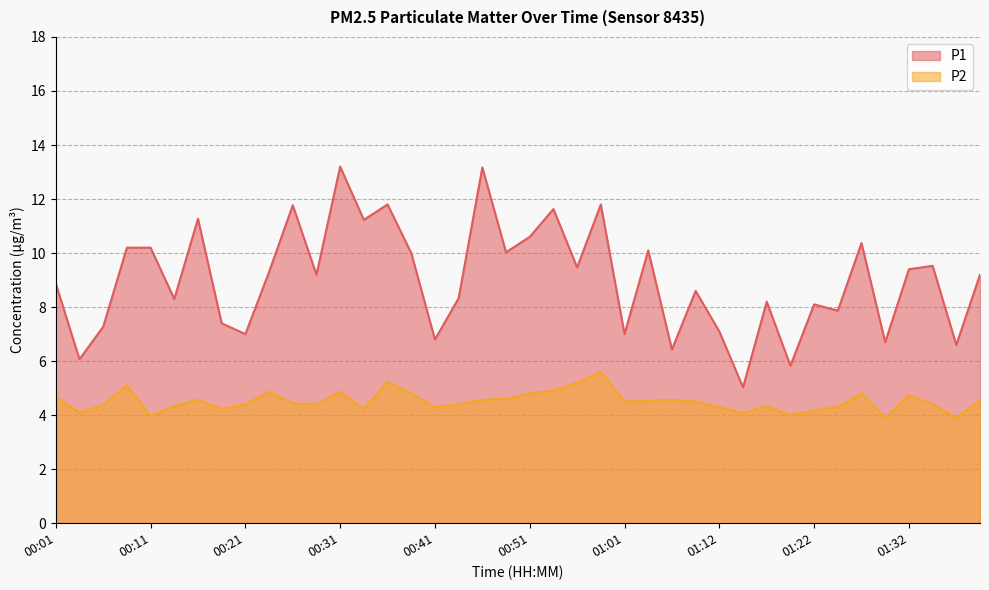

What is the average value of the P2 series?

4.5